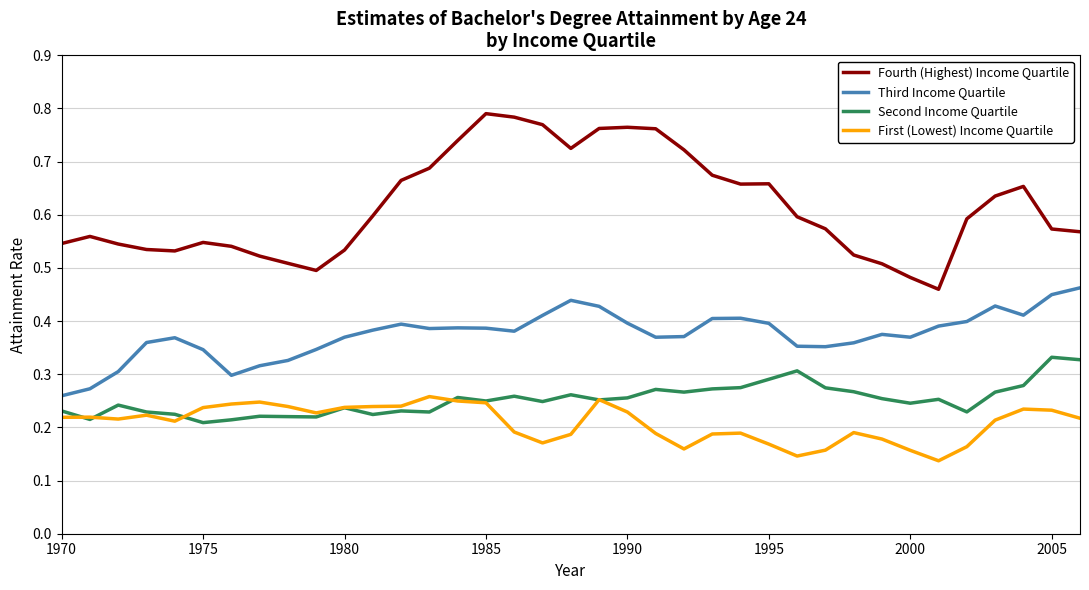

List the series in order of their peak value, highest first.

Fourth (Highest) Income Quartile, Third Income Quartile, Second Income Quartile, First (Lowest) Income Quartile